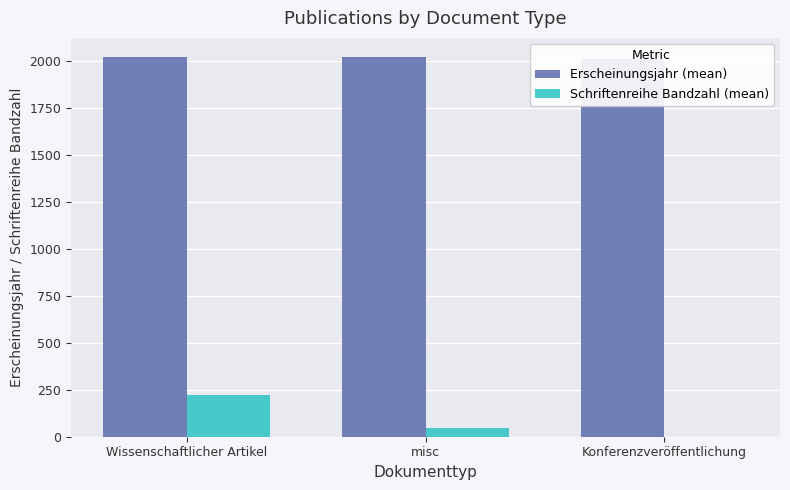

Is the value of Schriftenreihe Bandzahl (mean) at Wissenschaftlicher Artikel greater than the value of Erscheinungsjahr (mean) at misc?

No